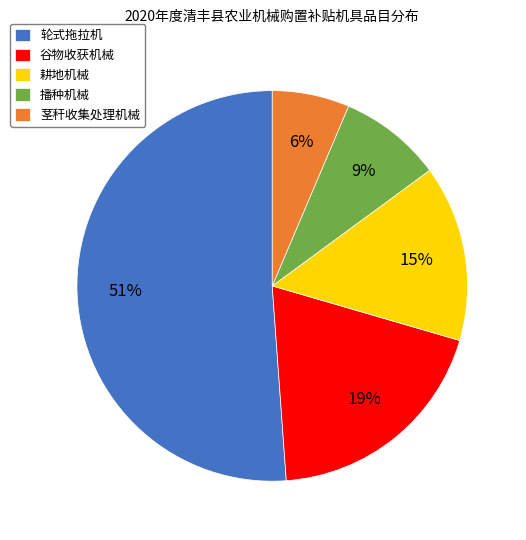

Which category has the biggest portion of the pie?

轮式拖拉机